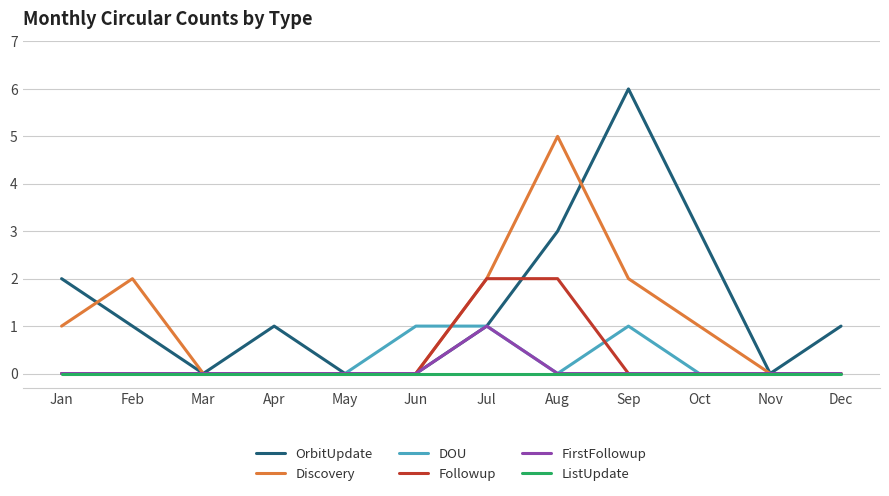

What is the difference between the Followup values at Aug and Mar?

2